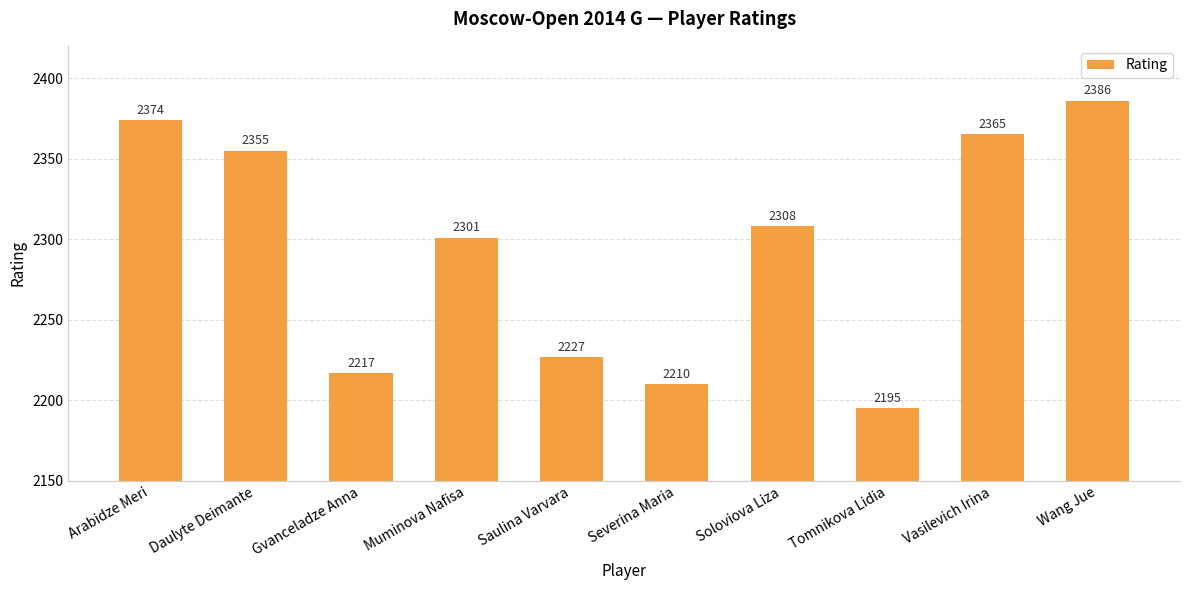

The chart shows a value of 2227 at Saulina Varvara. True or false?

True